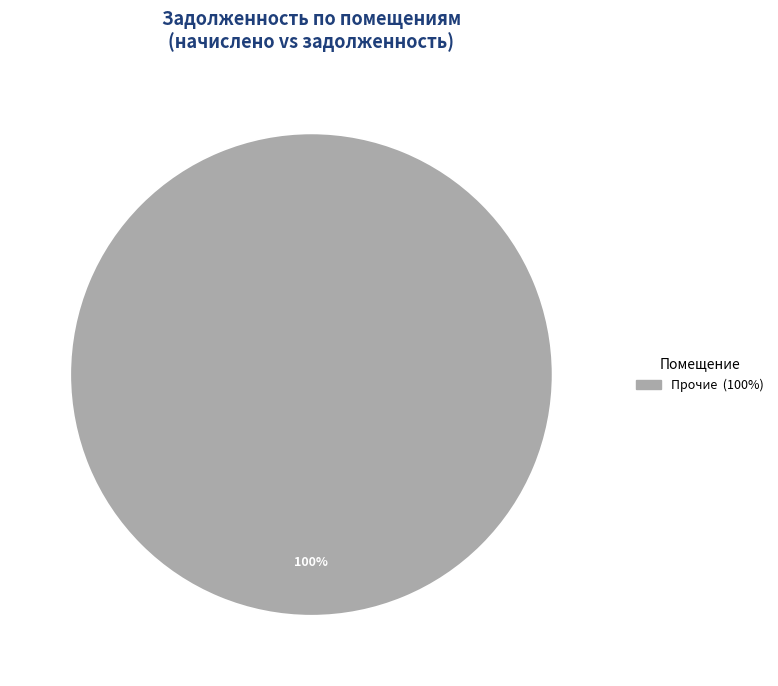

Does any single category account for the majority?

Yes